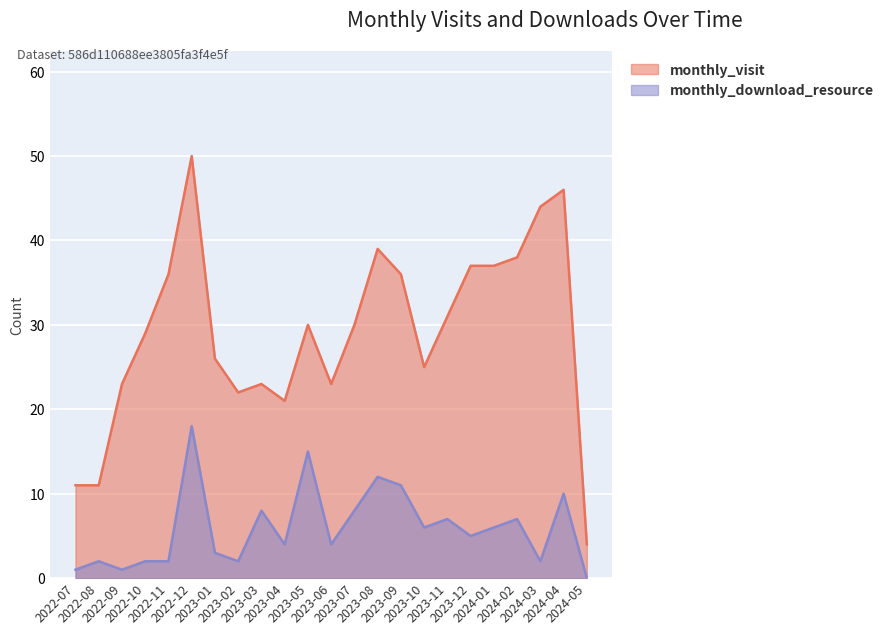

Which category has the lowest value in the monthly_visit series?

2024-05